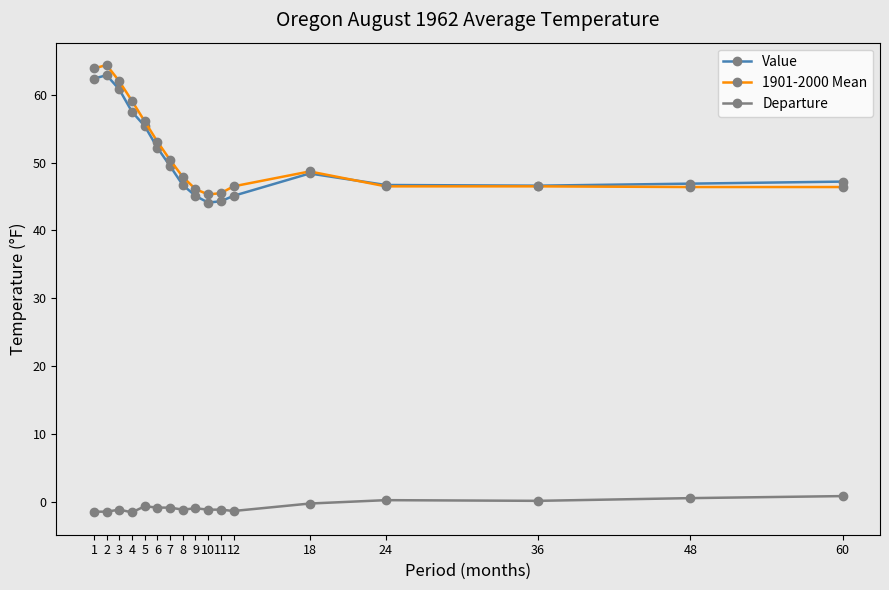

What are all the series names shown in the legend?

Value, 1901-2000 Mean, Departure